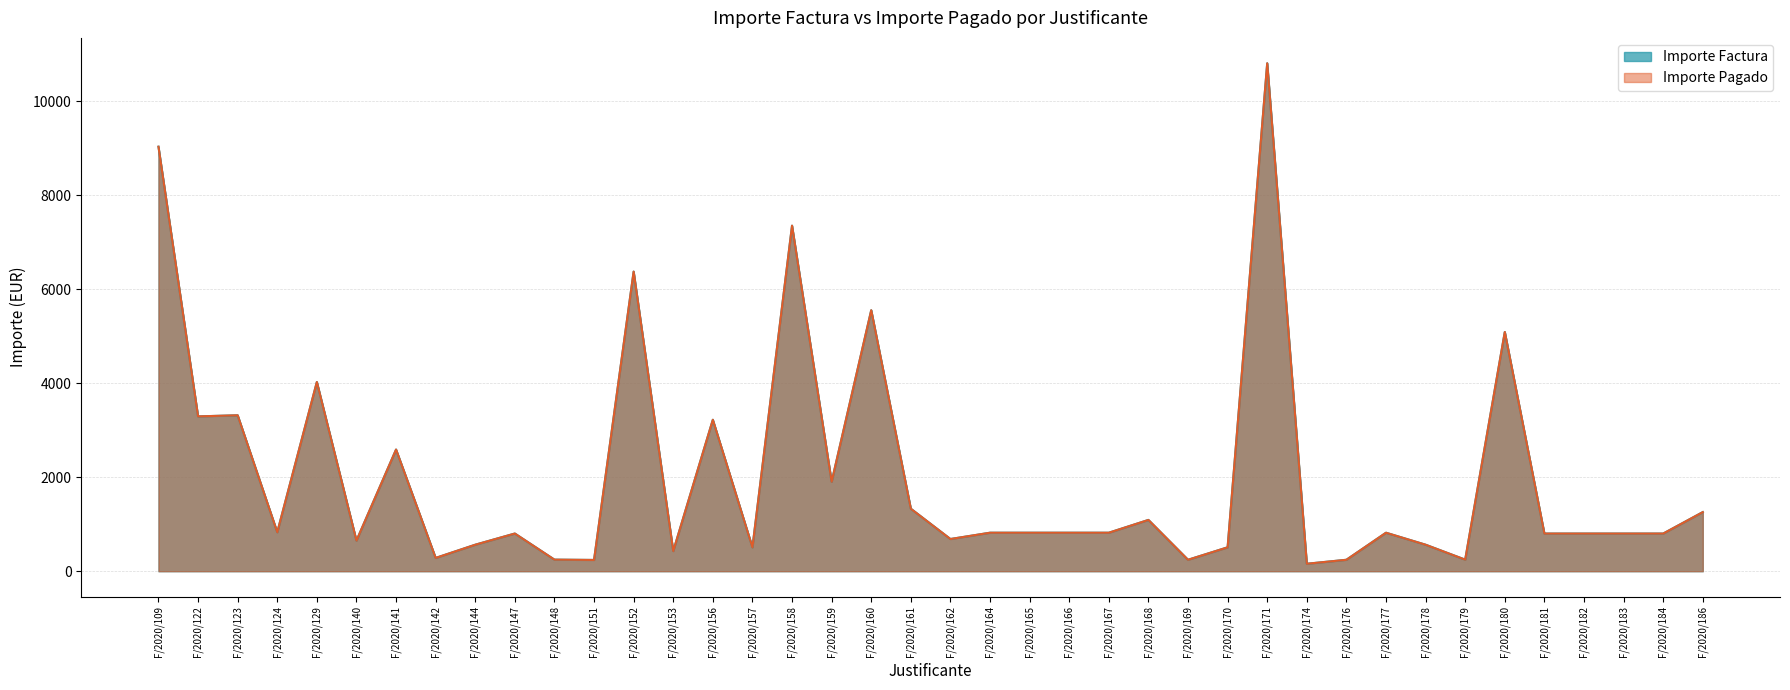

Where does the Importe Factura series first go above 818?

F/2020/109